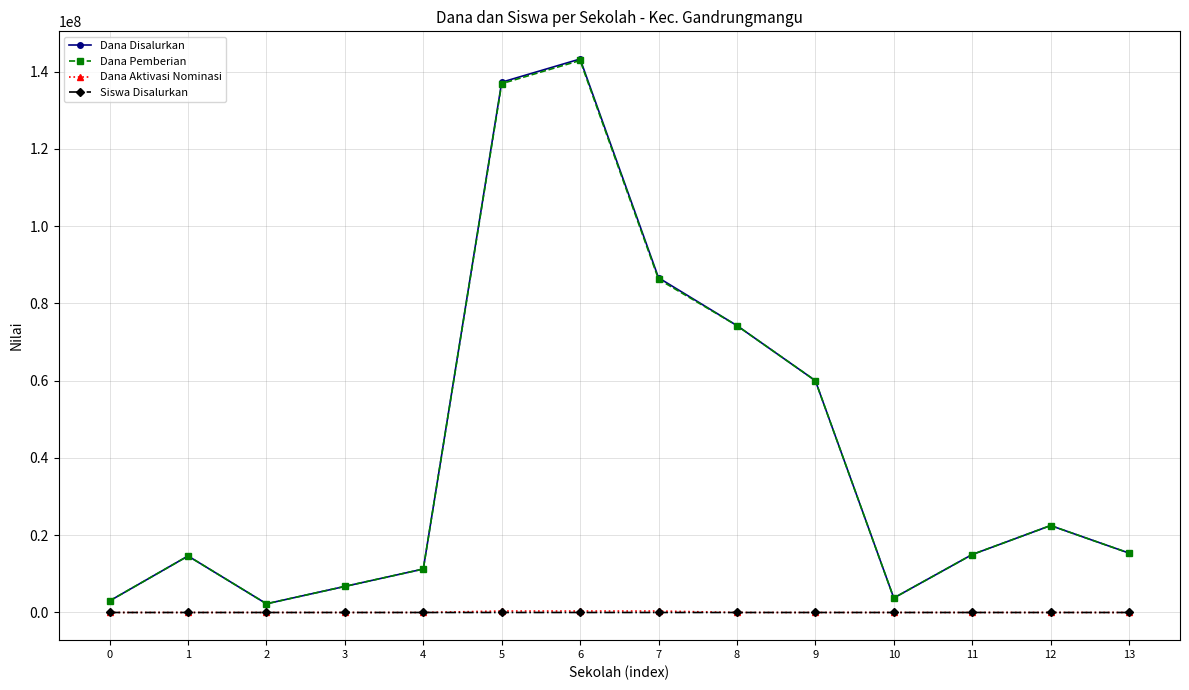

True or false: Dana Disalurkan and Siswa Disalurkan cross at least once.

False